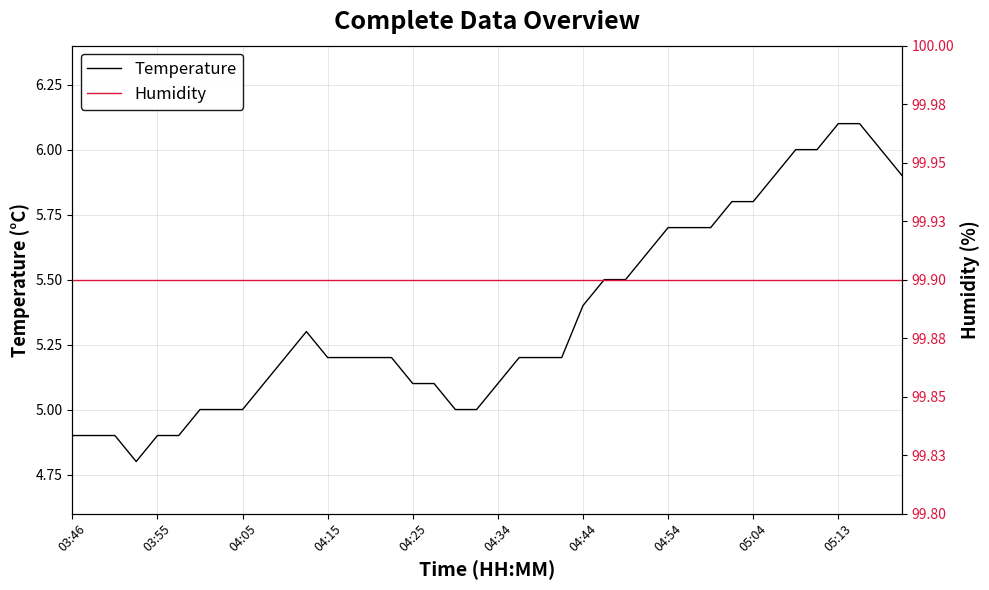

Rank the series by their maximum value, from highest to lowest.

Humidity, Temperature